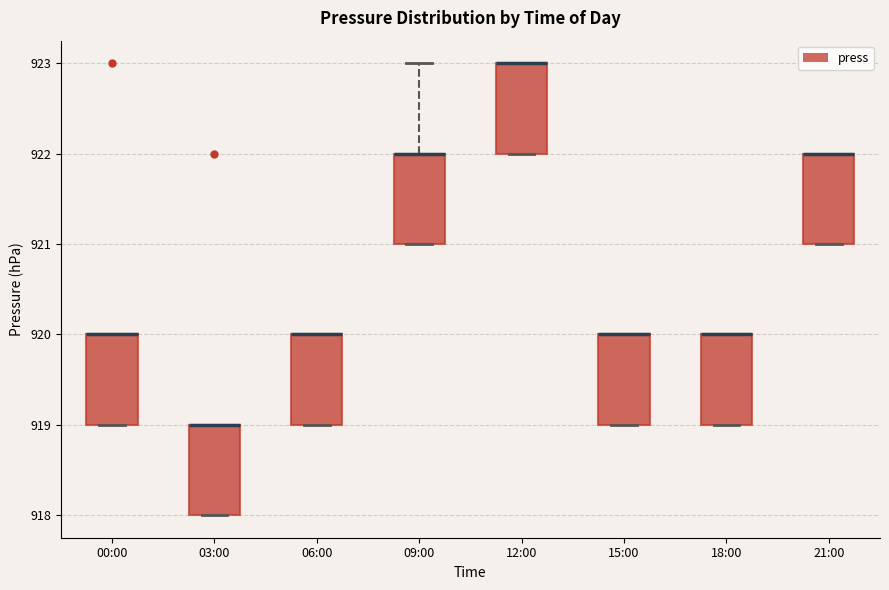

Where does the upper whisker of the box for 09:00 end on the y-axis? The values are not printed on the chart, so give them approximately, as read against the axis.

923